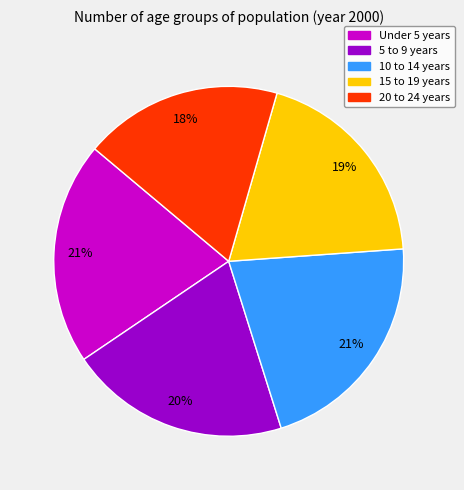

To the nearest percent, what portion does 10 to 14 years represent?

21%